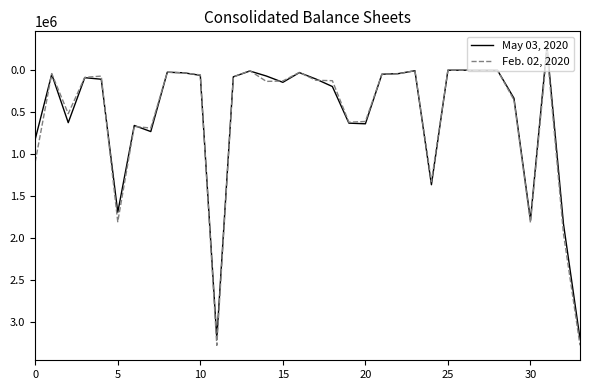

Which series ends up on top after the final intersection of Feb. 02, 2020 and May 03, 2020?

Feb. 02, 2020